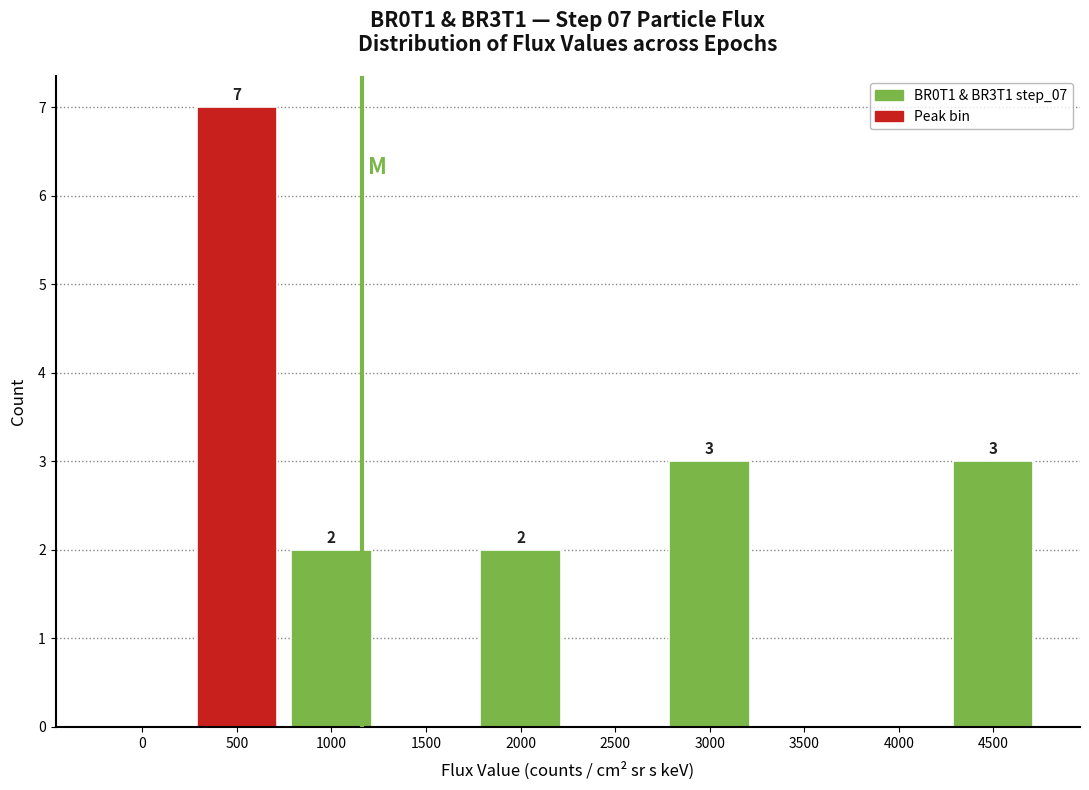

Reading left to right, transcribe all the data shown in this chart.

0=0	500=7	1000=2	1500=0	2000=2	2500=0	3000=3	3500=0	4000=0	4500=3